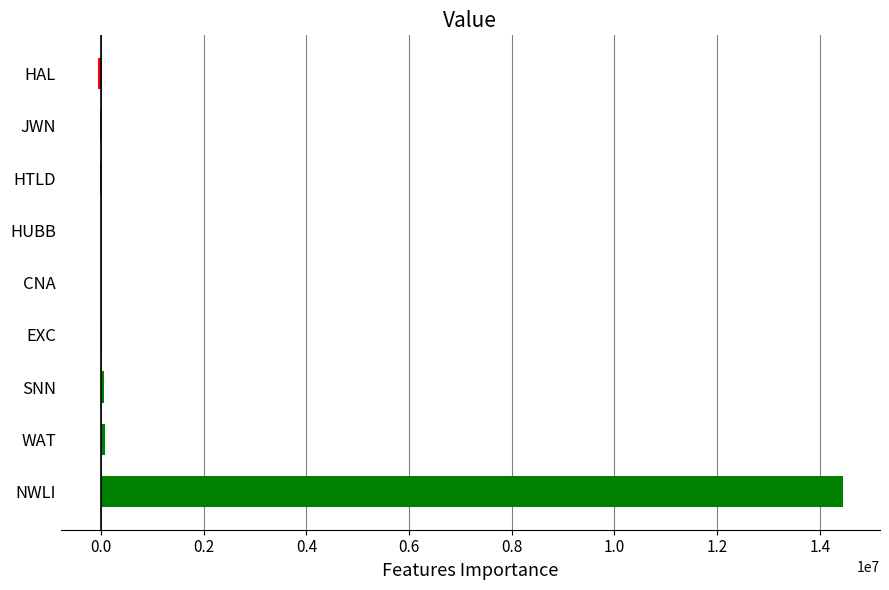

How many distinct data groups are displayed?

1